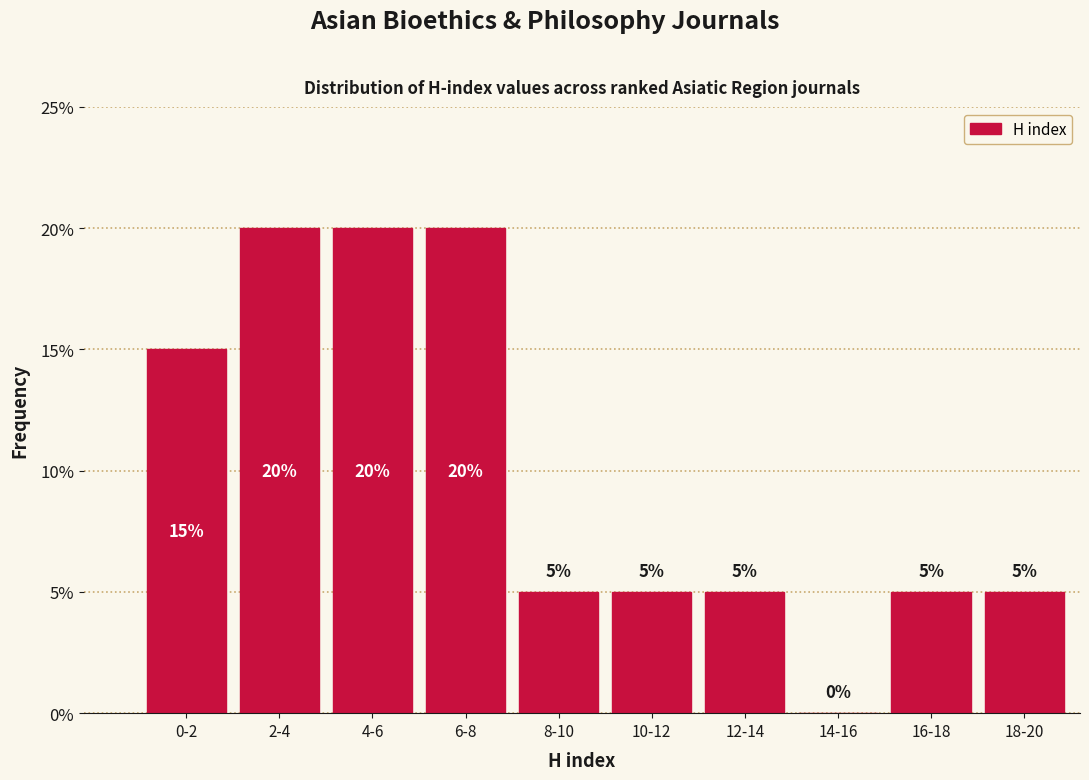

Reading left to right, what are all the values shown in this chart?

0-2=15	2-4=20	4-6=20	6-8=20	8-10=5	10-12=5	12-14=5	14-16=0	16-18=5	18-20=5